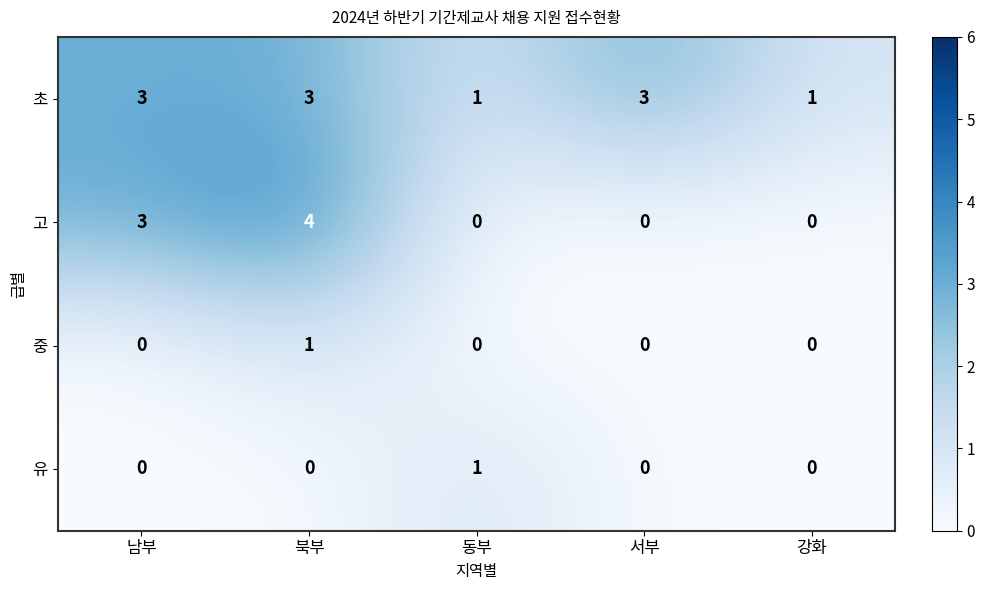

Reading left to right, transcribe all the data shown in this chart.

초: 남부=3	북부=3	동부=1	서부=3	강화=1
고: 남부=3	북부=4	동부=0	서부=0	강화=0
중: 남부=0	북부=1	동부=0	서부=0	강화=0
유: 남부=0	북부=0	동부=1	서부=0	강화=0